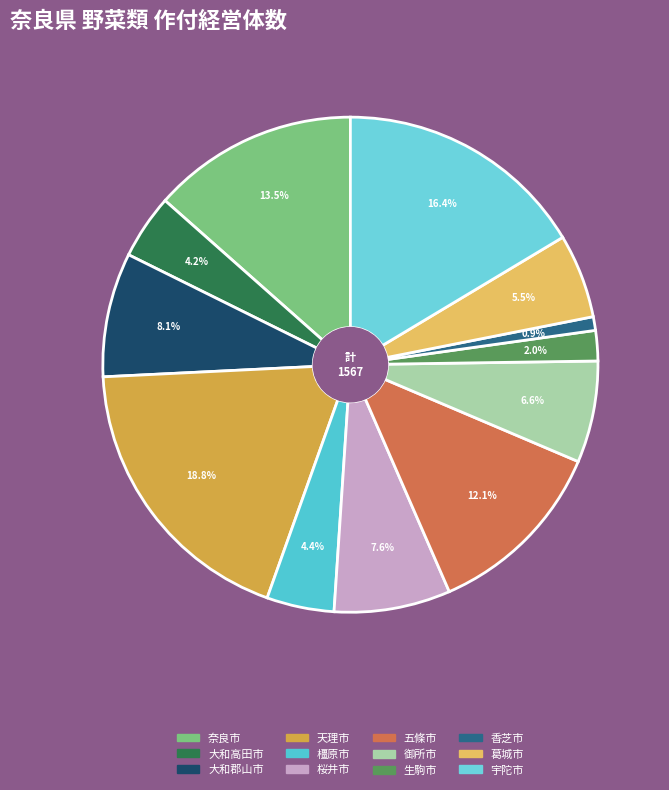

How many slices are in this pie chart?

12